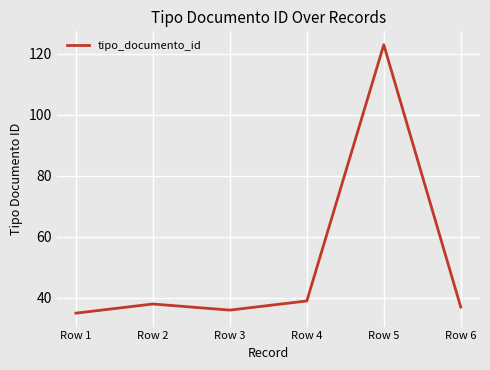

How many values are below 38?

3